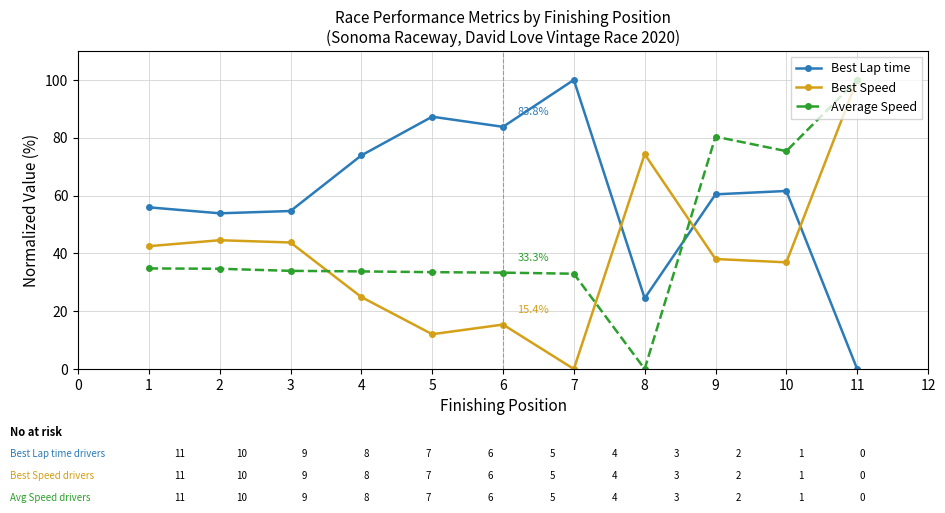

How many data points in Best Lap time are less than 60?

5